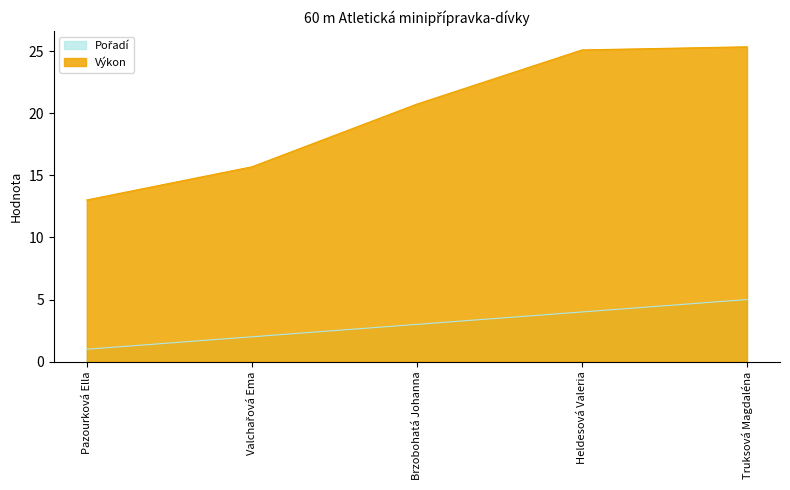

True or false: Pořadí and Výkon intersect in this chart.

False